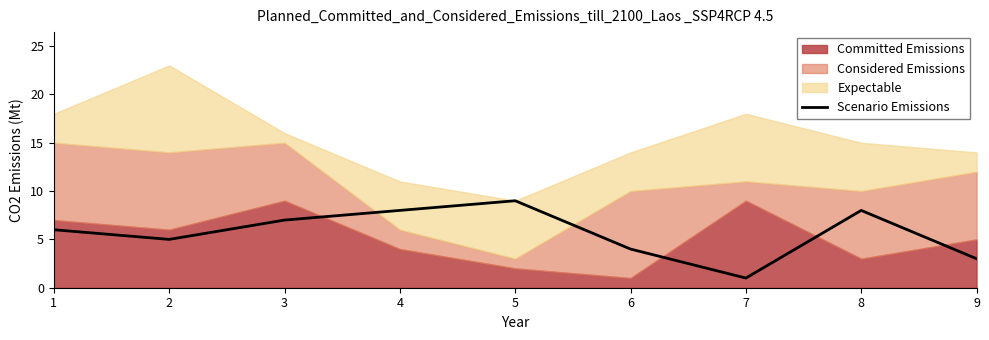

The chart shows a value of 4 at 6. True or false?

True